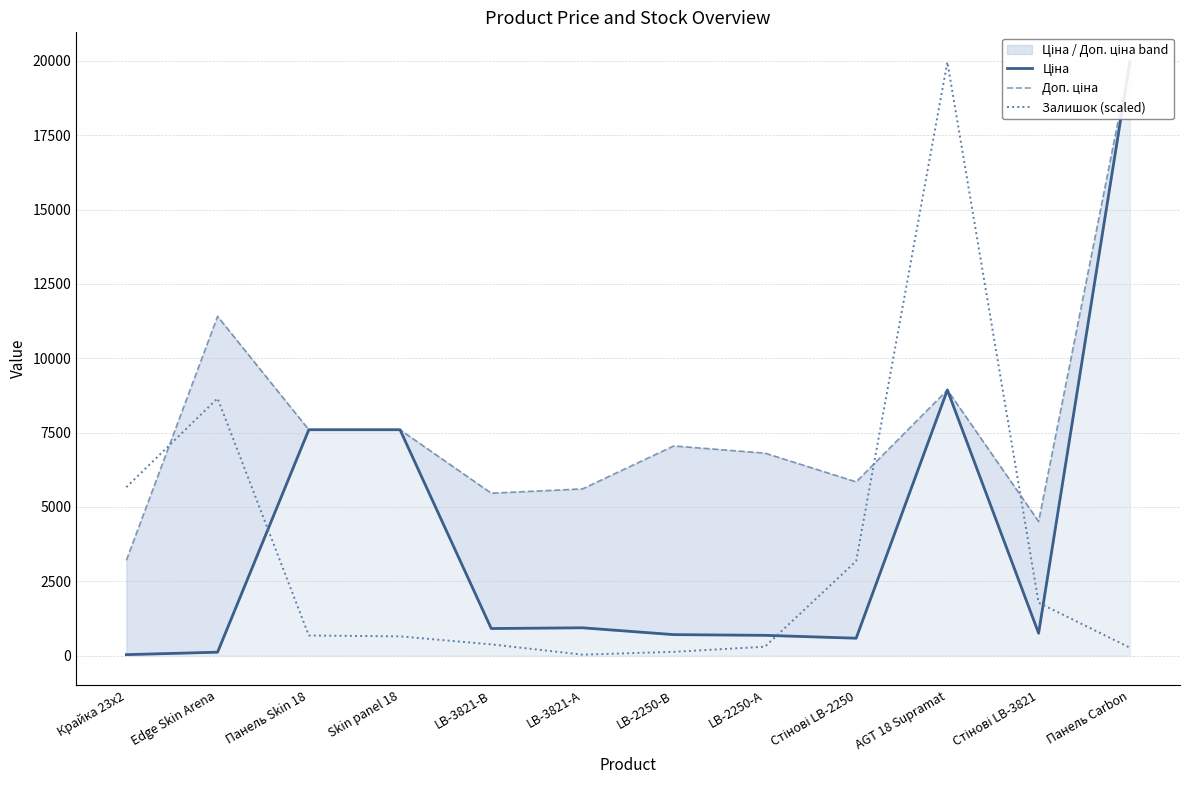

At which label is Ціна closest to 9998?

AGT 18 Supramat